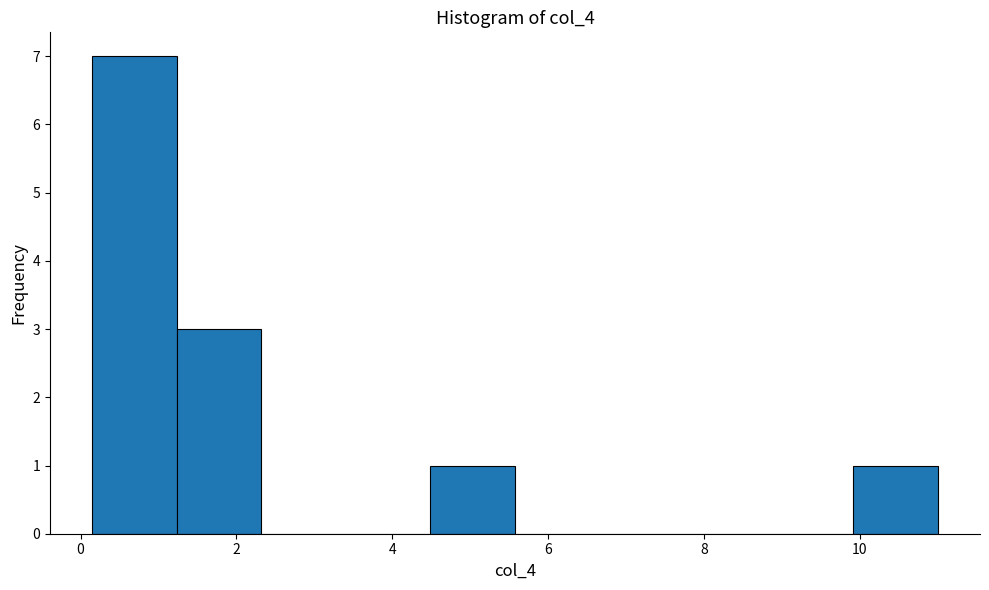

Reading left to right, transcribe this chart: for each bar, give the range it covers on the x-axis and its height. Neither the bar edges nor the heights are printed on the chart, so give them approximately, as read against the axes.

0.2 to 1.2: 7
1.2 to 2.4: 3
2.4 to 3.4: 0
3.4 to 4.4: 0
4.4 to 5.6: 1
5.6 to 6.6: 0
6.6 to 7.8: 0
7.8 to 8.8: 0
8.8 to 10.0: 0
10.0 to 11.0: 1